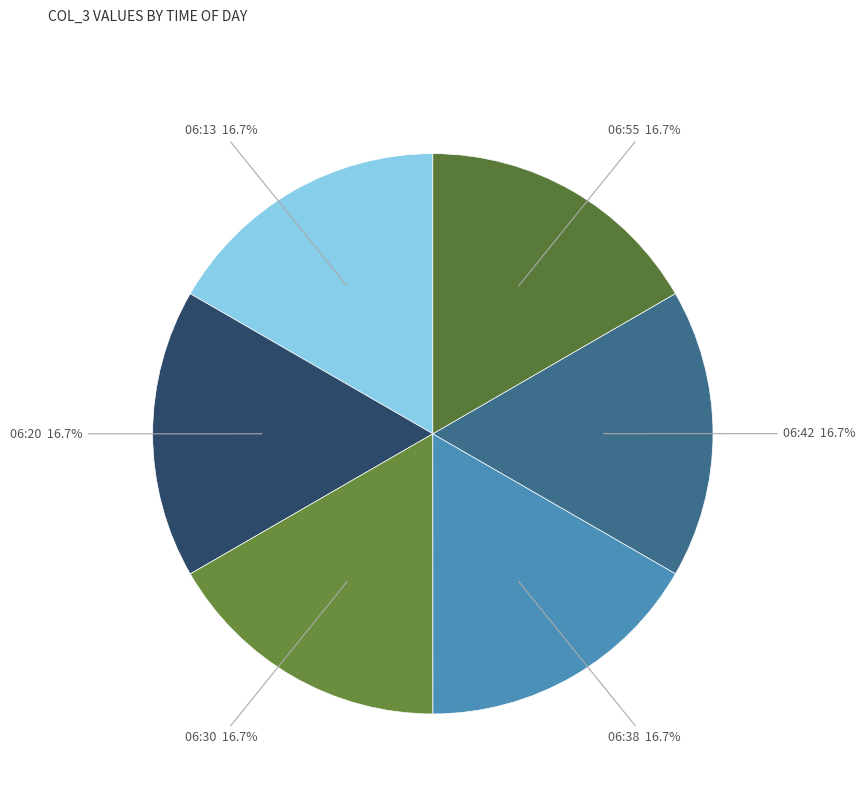

Count the number of slices in the pie.

6